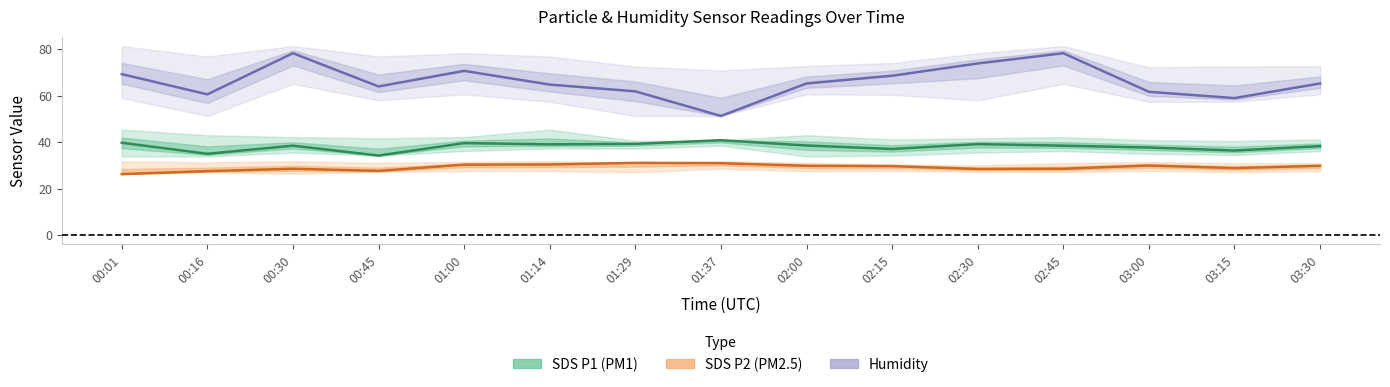

What is the sum of all SDS_P1 center values?

570.9